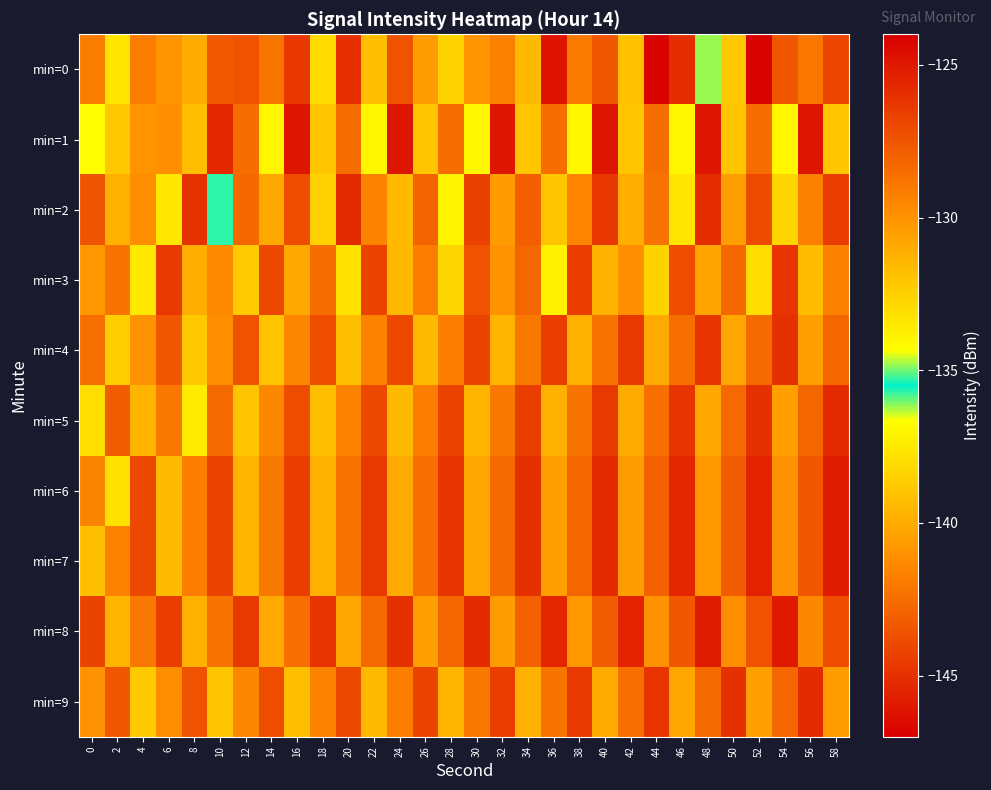

What is the difference between the highest and lowest values at 8?

7.5